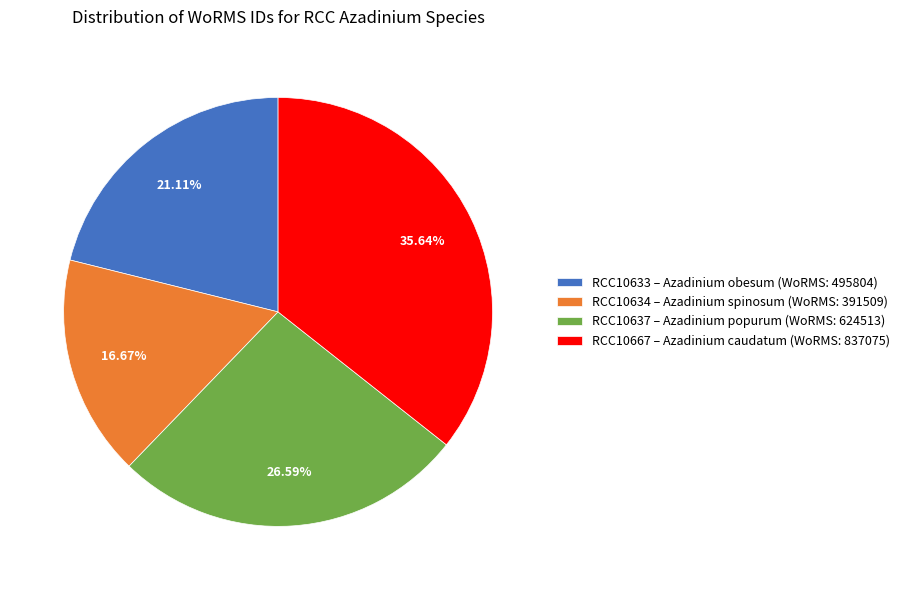

Is there a majority slice in this chart?

No